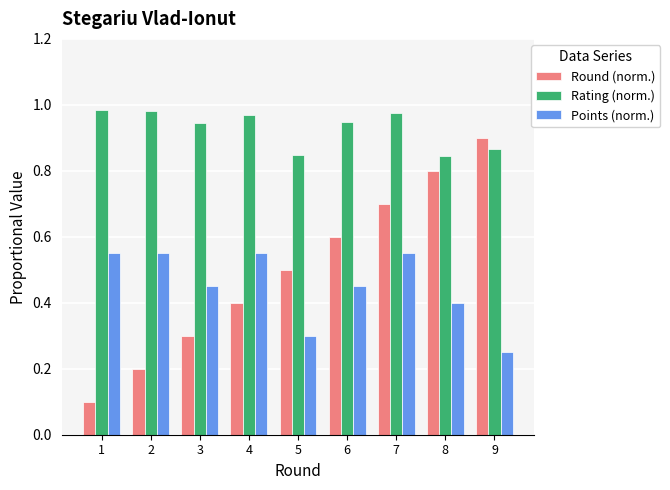

What is the sum of all Rating (norm.) values?

8.4